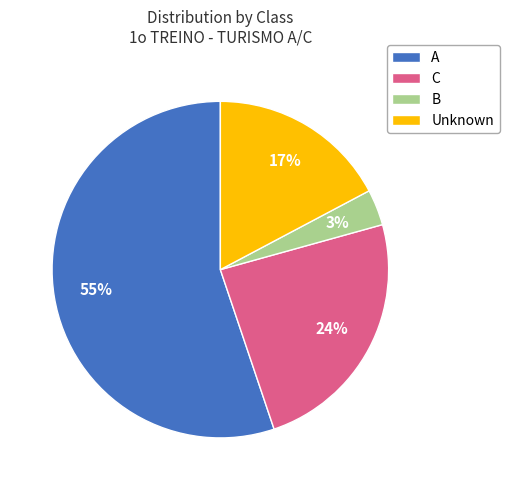

To the nearest percent, what is the average slice percentage?

25%